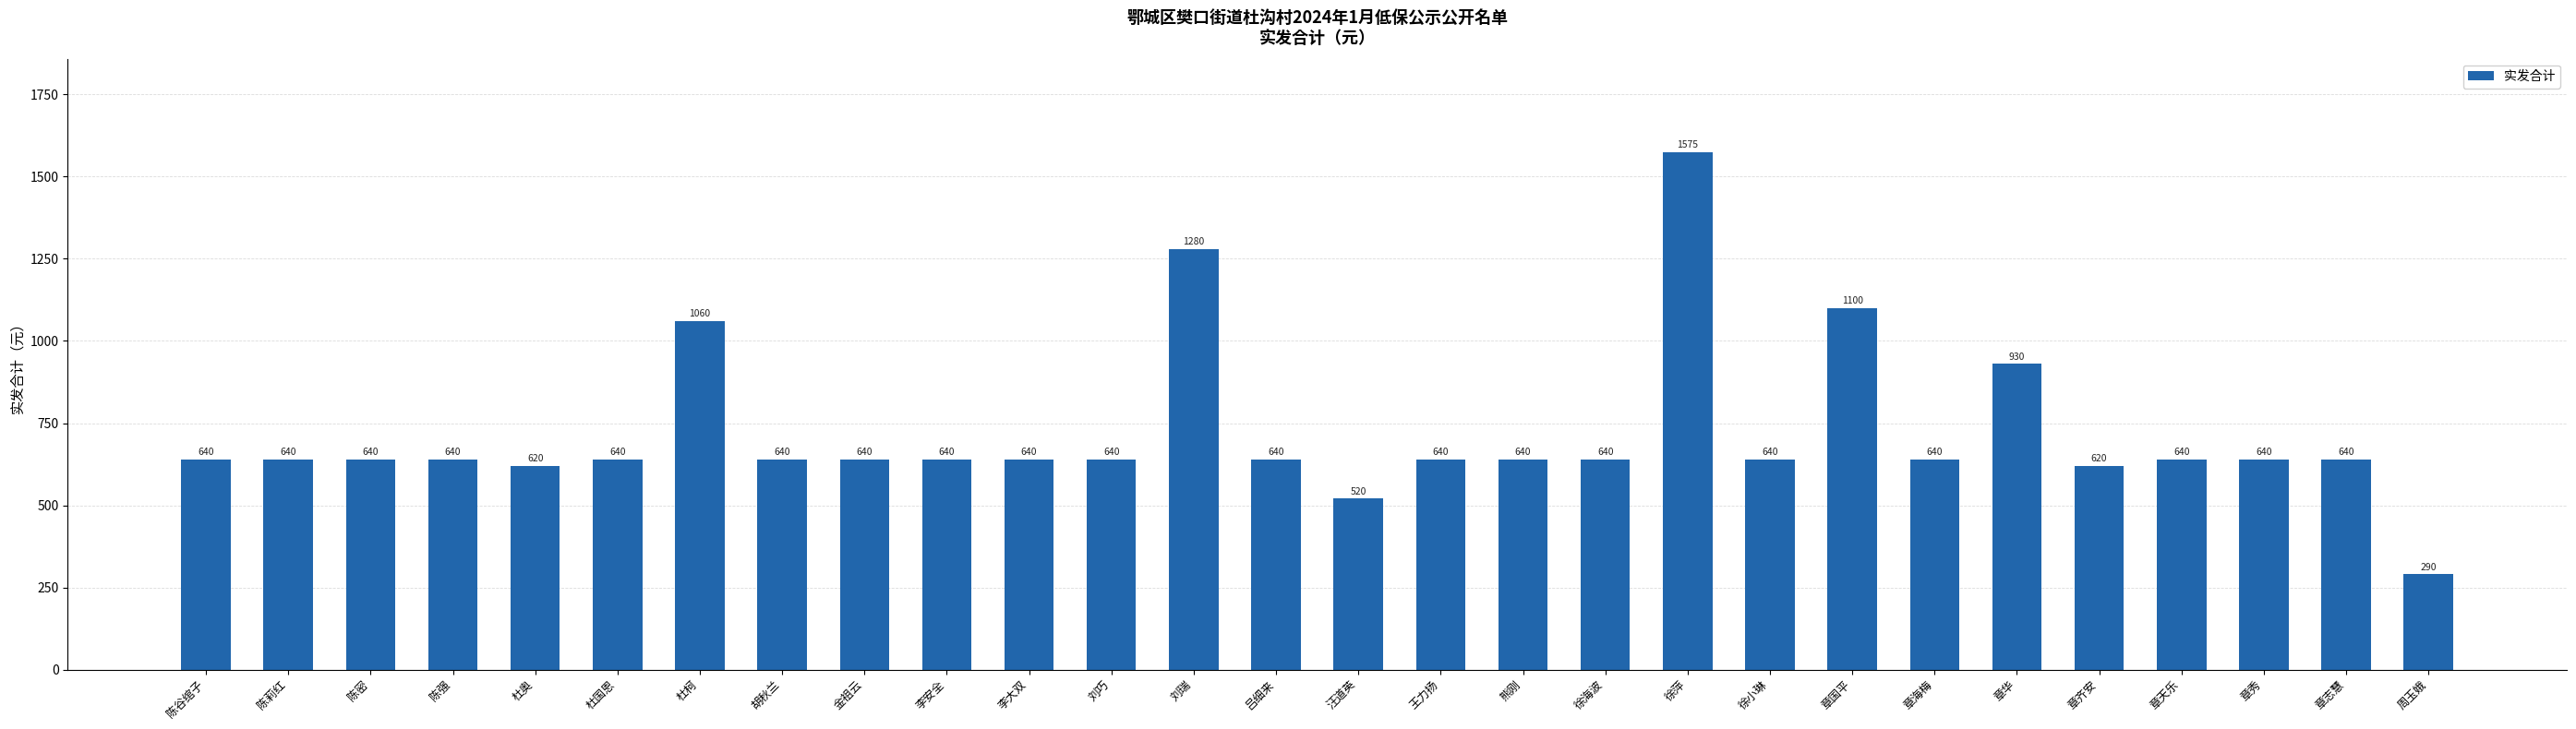

What is the approximate value at 陈谷绾子?

640